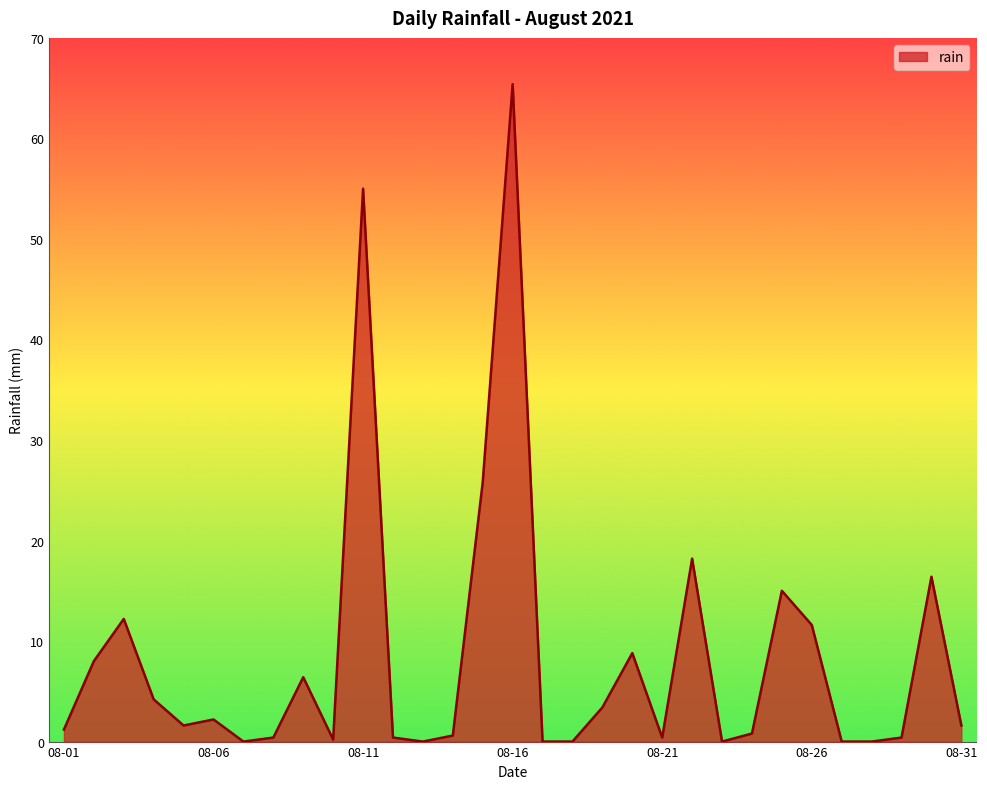

What is the maximum value shown in the chart?

65.4